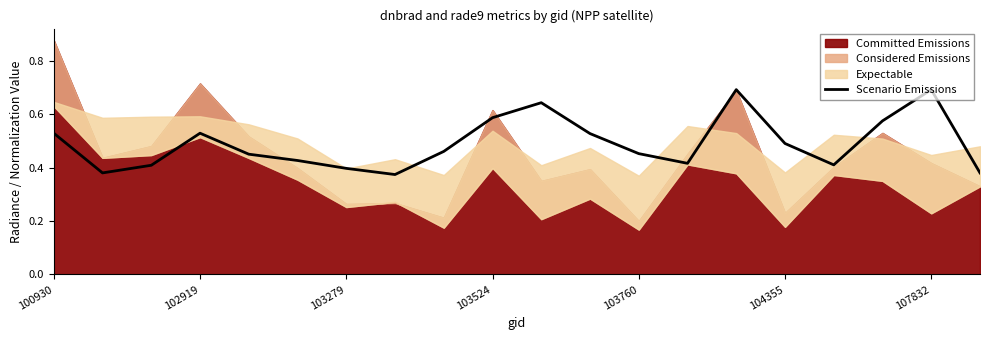

What is the highest value of the Scenario Emissions series?

0.7